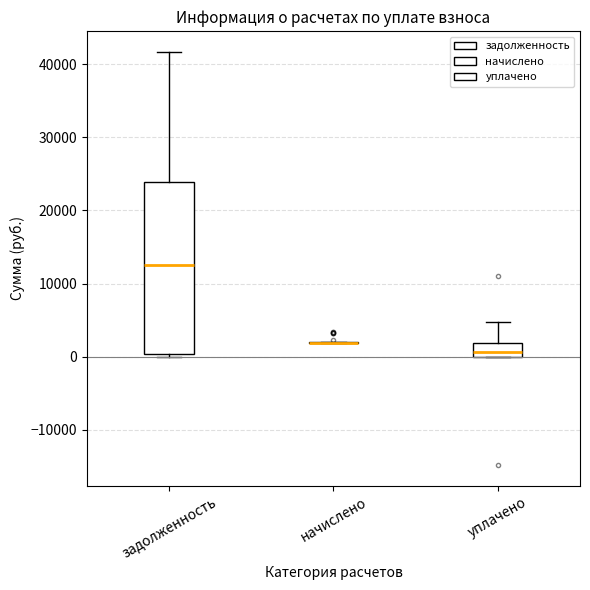

Where does the upper whisker of the box for задолженность end on the y-axis? The values are not printed on the chart, so give them approximately, as read against the axis.

42000